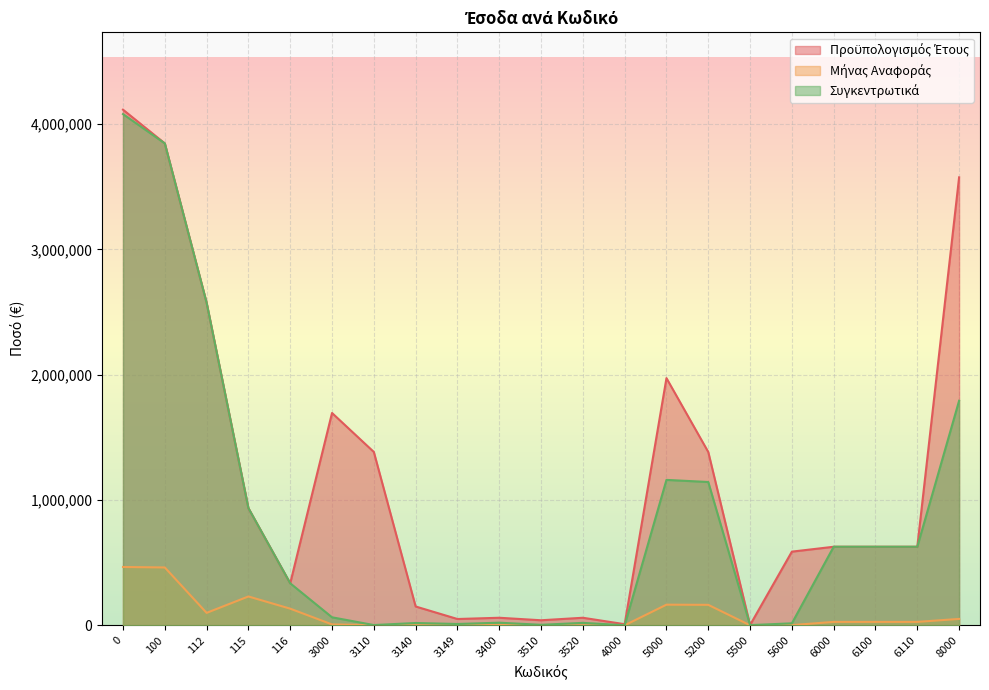

Which series has the largest total across all categories?

Προϋπολογισμός Έτους